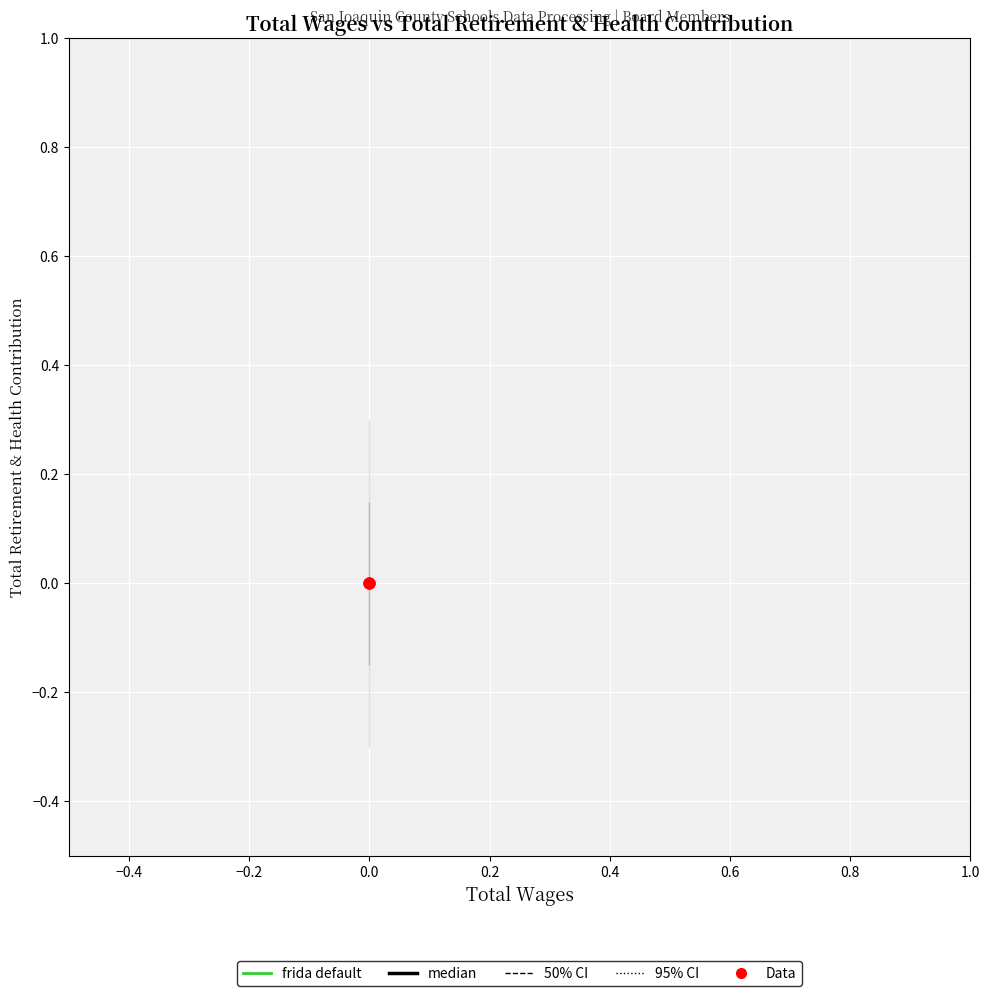

What are all the series names shown in the legend?

95% CI, 50% CI, median, frida default, Data